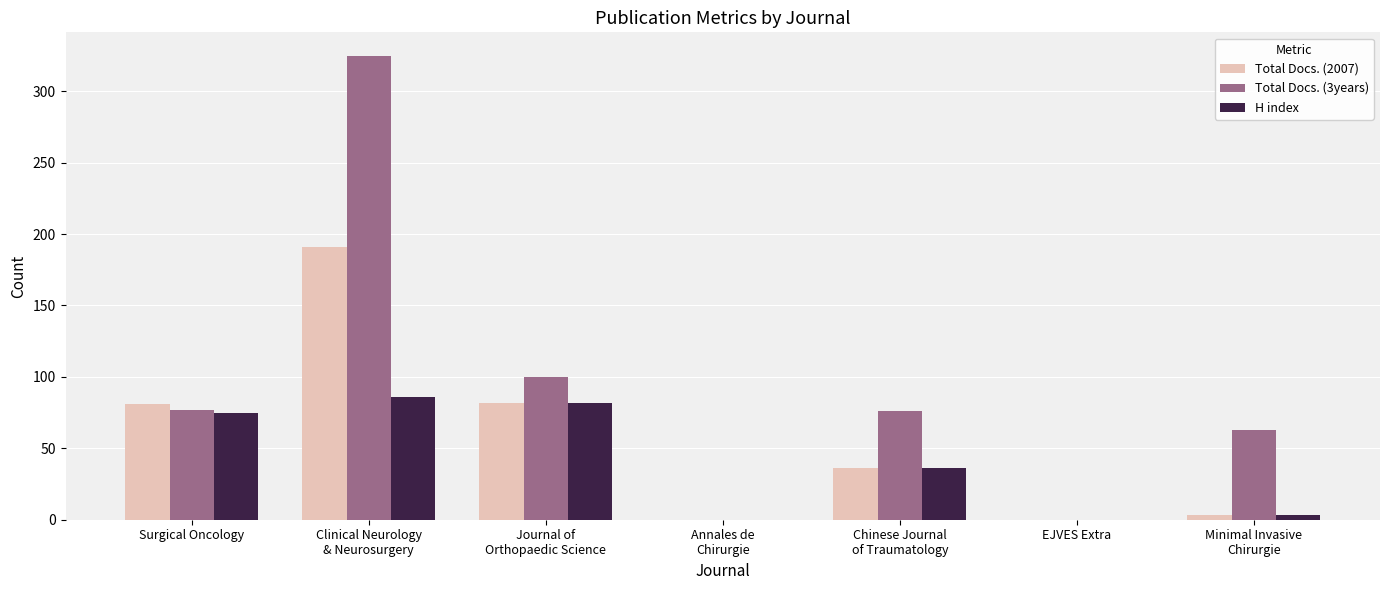

The H index series shows 43 at Clinical Neurology
& Neurosurgery. True or false?

False